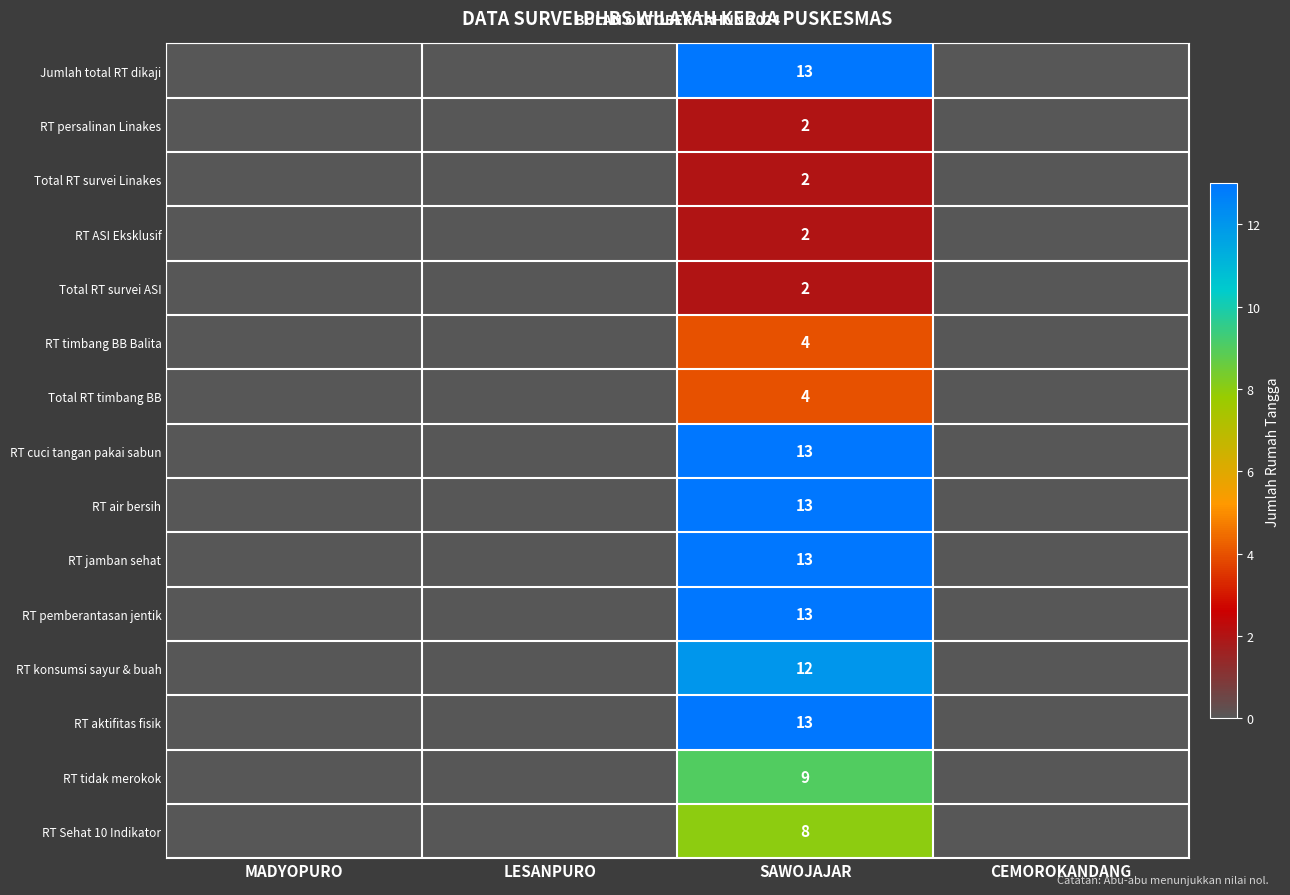

The Total RT survei Linakes series shows 1 at SAWOJAJAR. True or false?

False